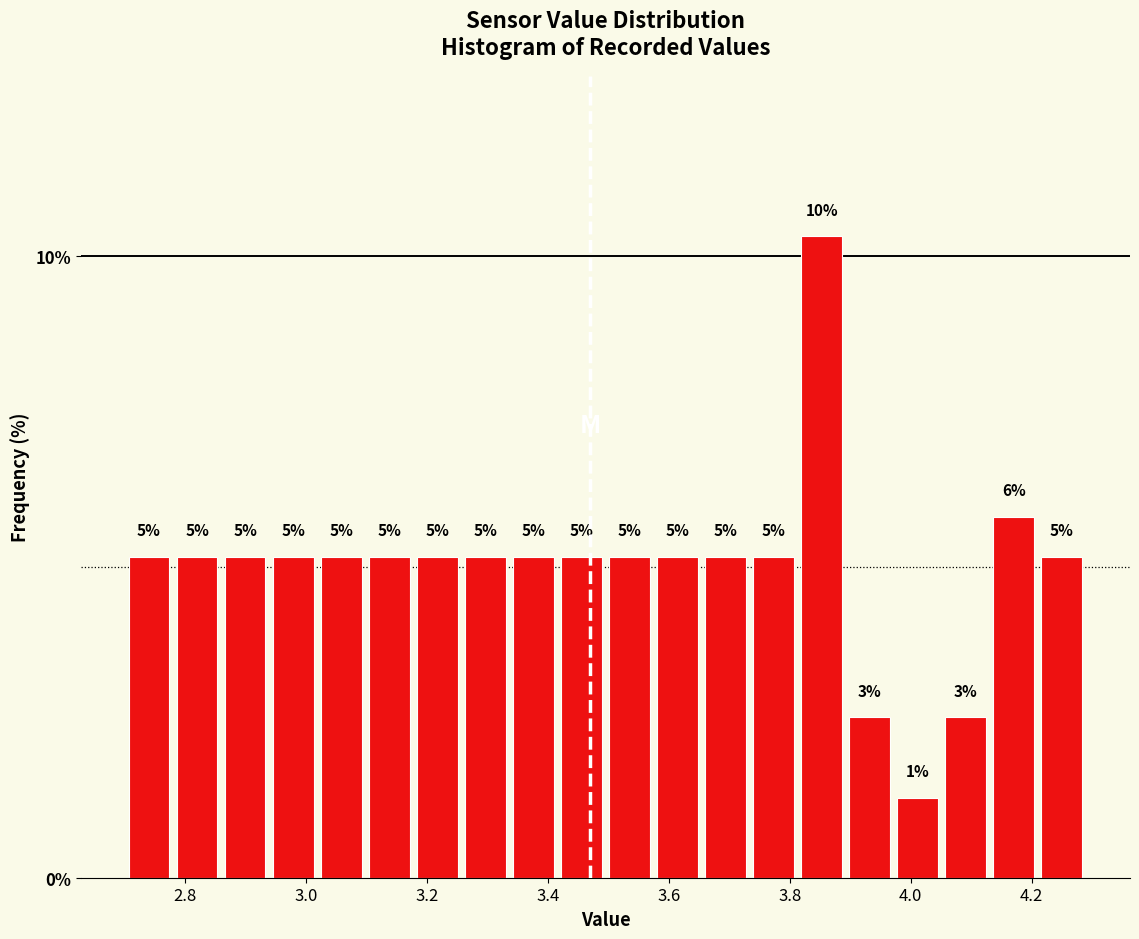

Read against the x-axis, roughly where is the centre of the tallest bar?

3.86